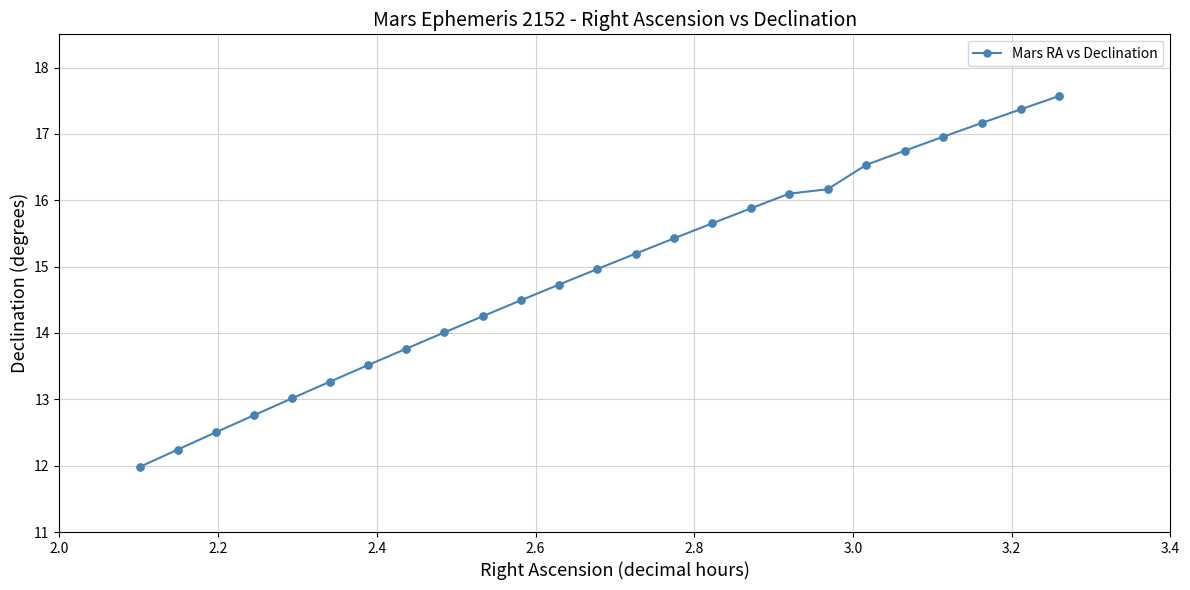

What is the difference between the maximum and minimum values?

5.6